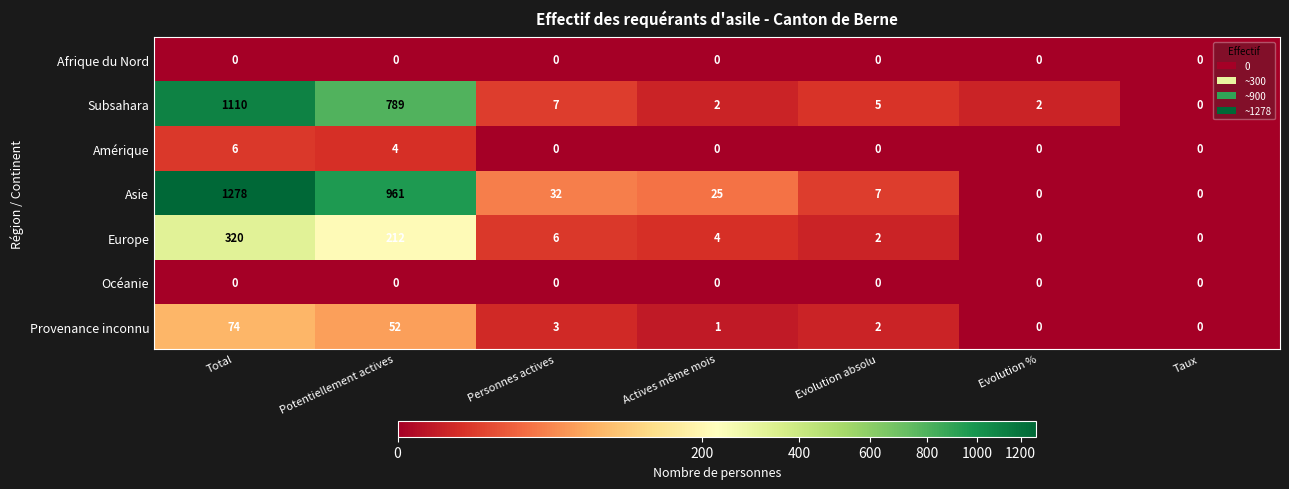

True or false: Amérique has a value of 4 at Potentiellement actives.

True